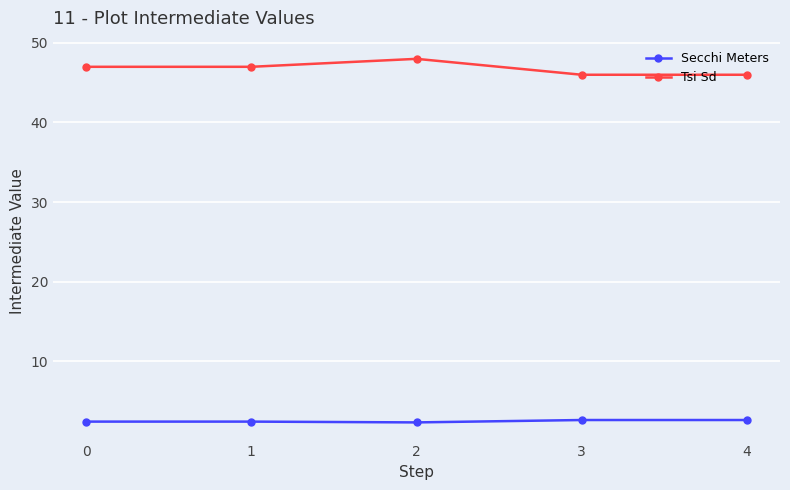

What is the value of the Secchi Meters point at the 4th from the left?

2.6